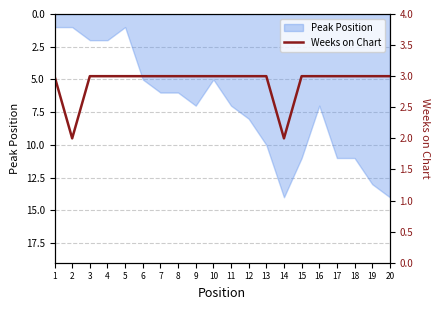

Which has a higher value, 4 or 17?

4